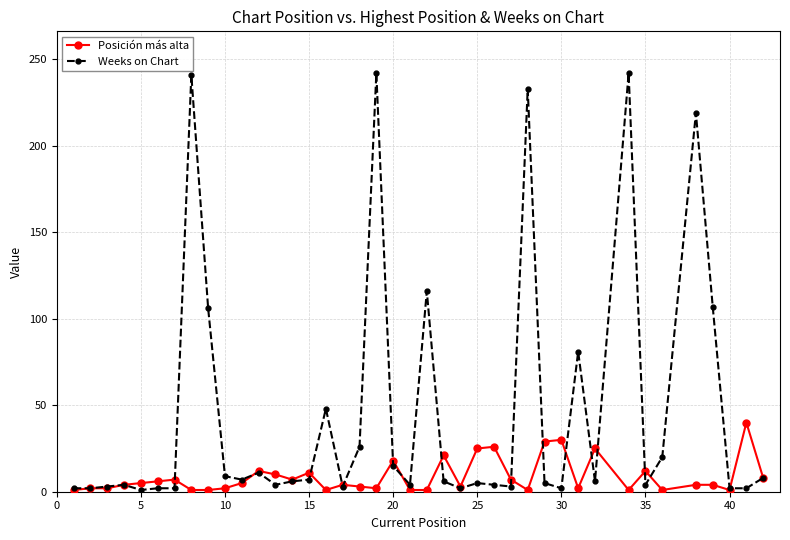

True or false: Weeks on Chart has more than 2 interior local peaks.

True